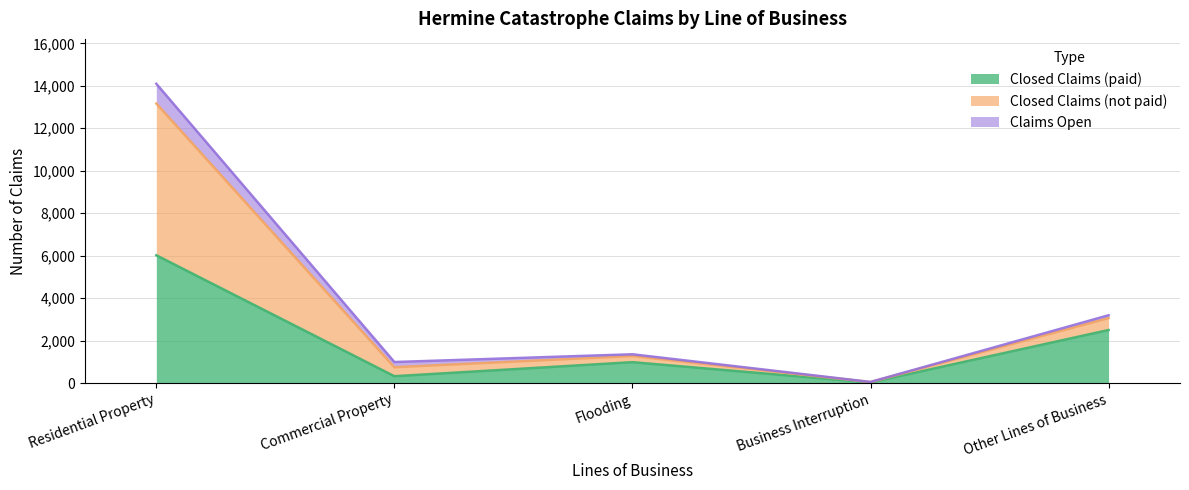

What is the spread (max minus min) of values at Business Interruption?

26